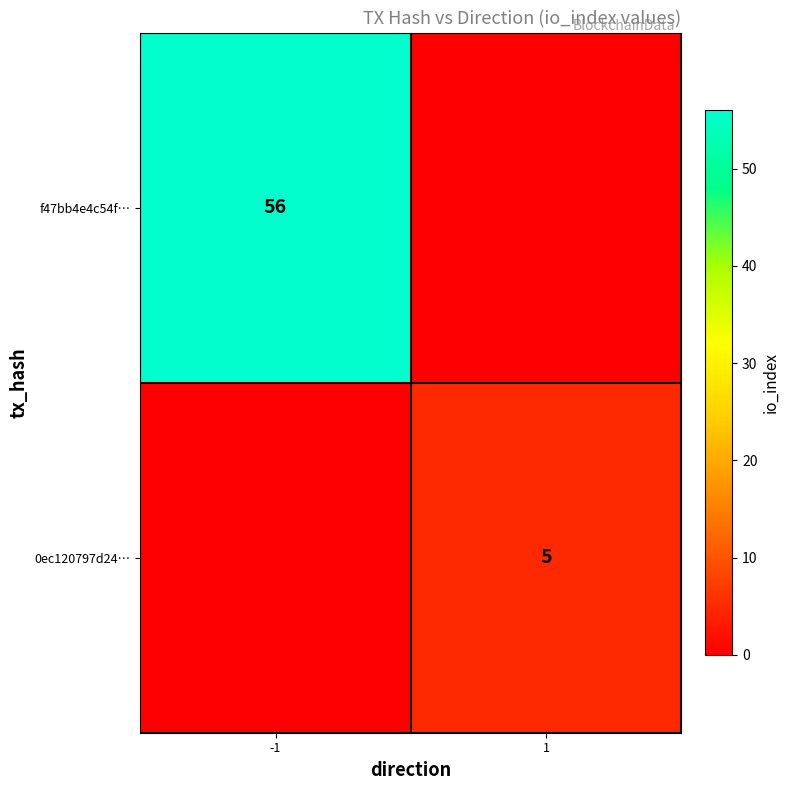

True or false: 0ec120797d24… has a value of 5 at 1.

True